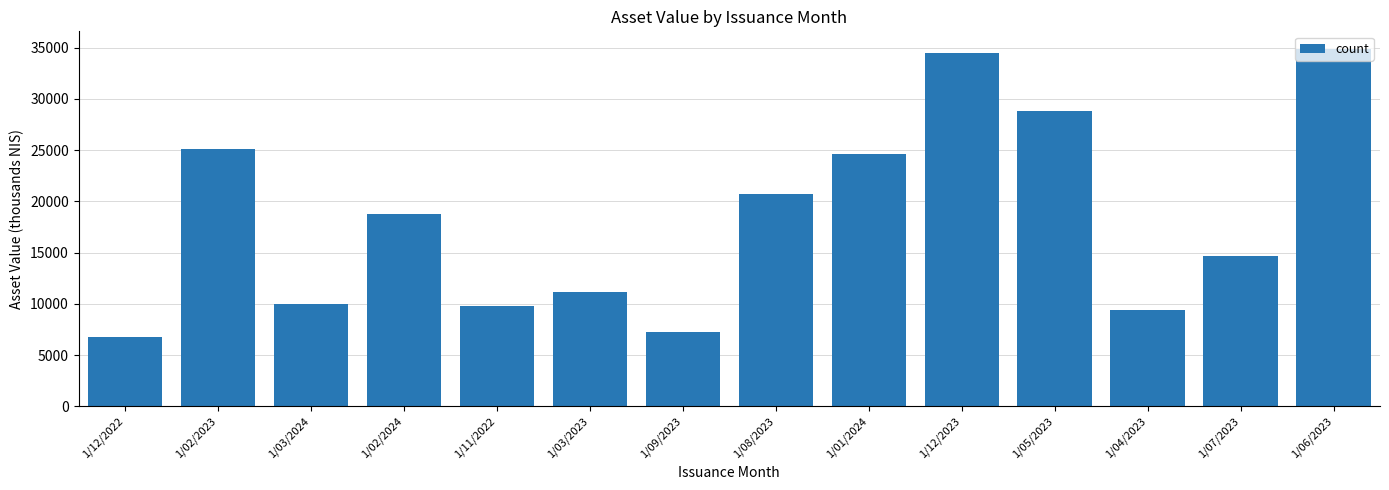

What position from the left is 1/03/2024?

3